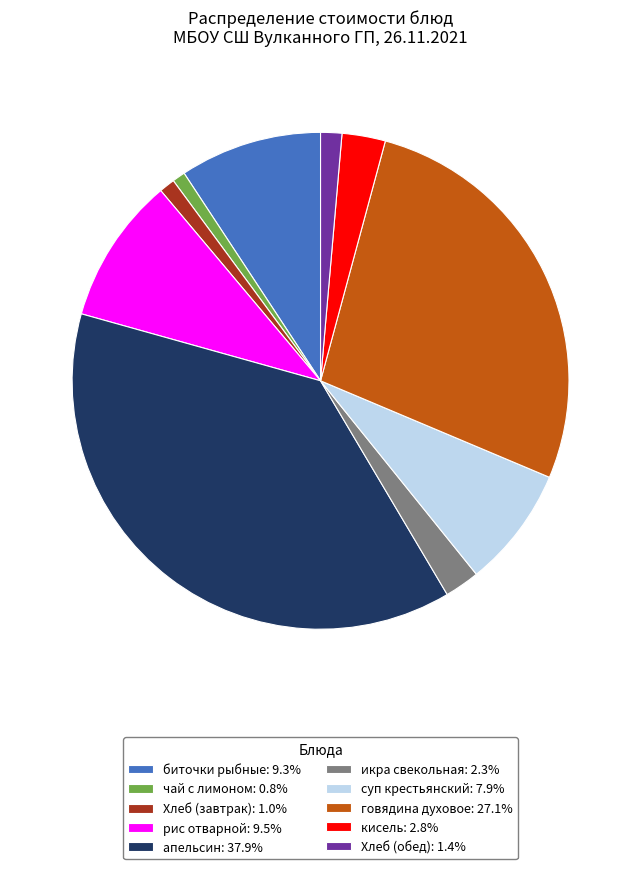

How many slices are in this pie chart?

10